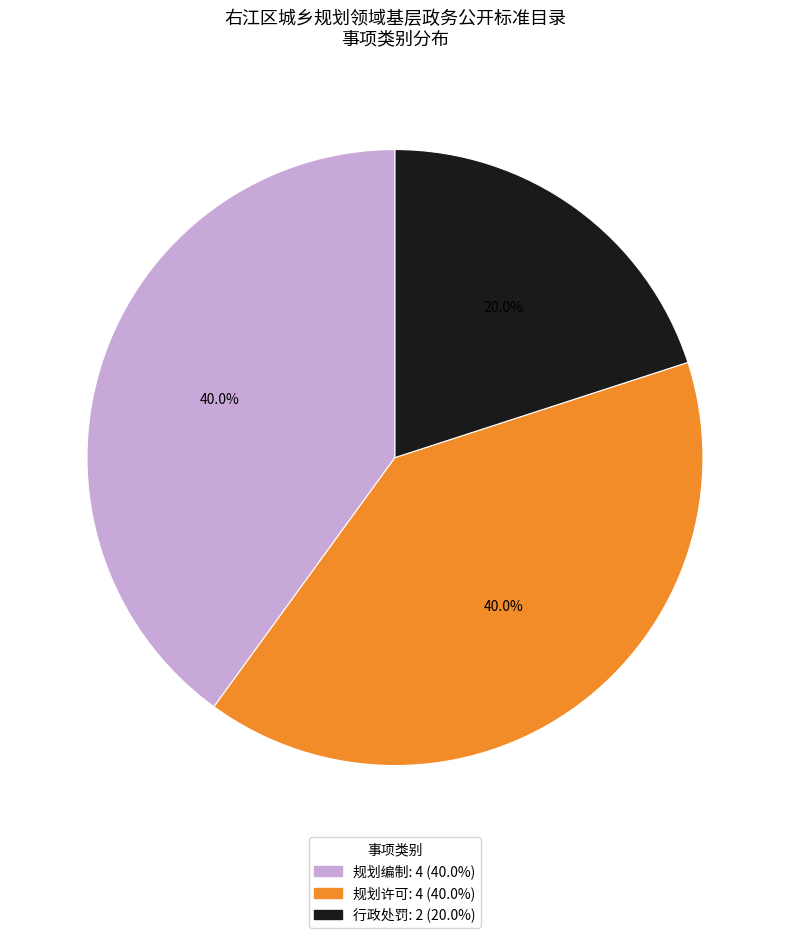

To the nearest percent, what is the combined percentage of 规划编制 and 行政处罚?

60%